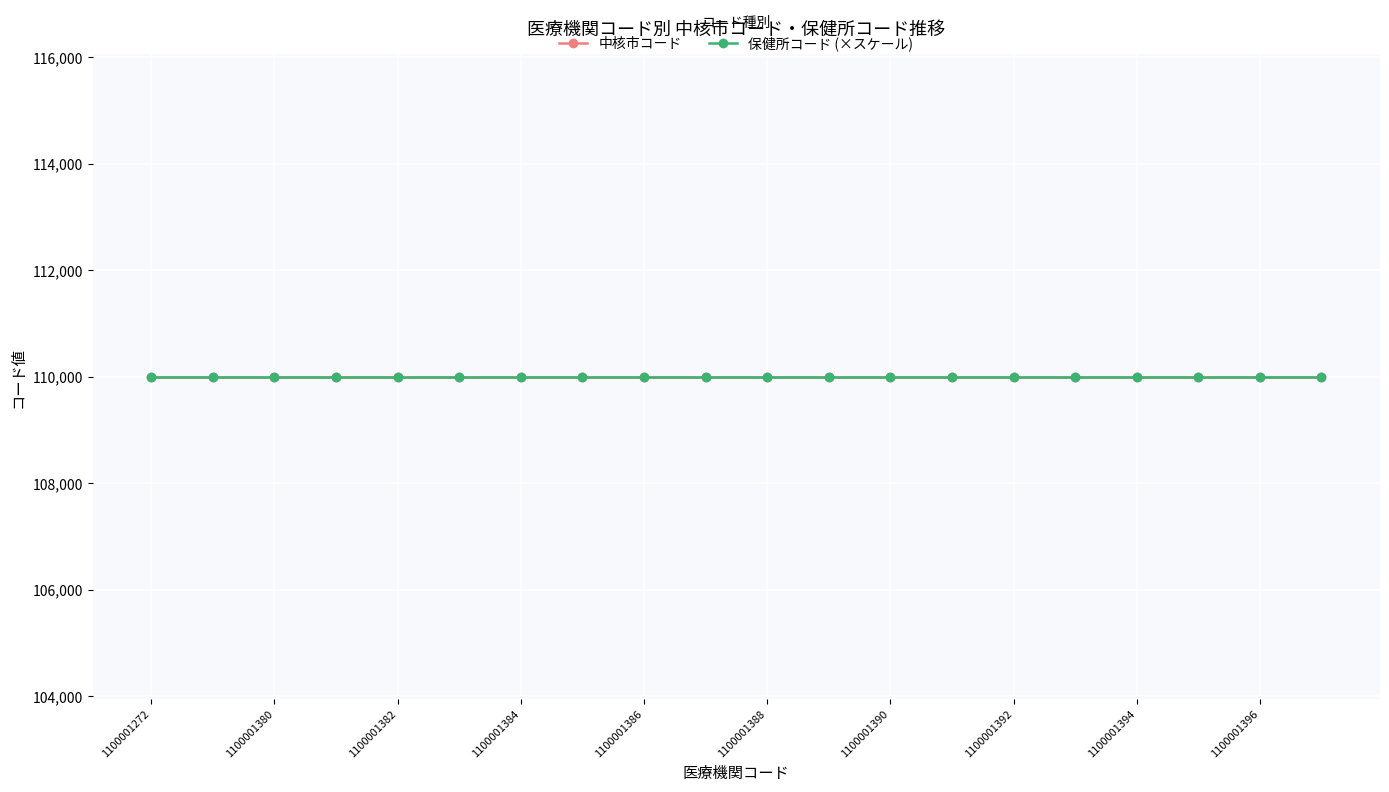

What is the value of the 中核市コード point at the 12th from the left?

110000